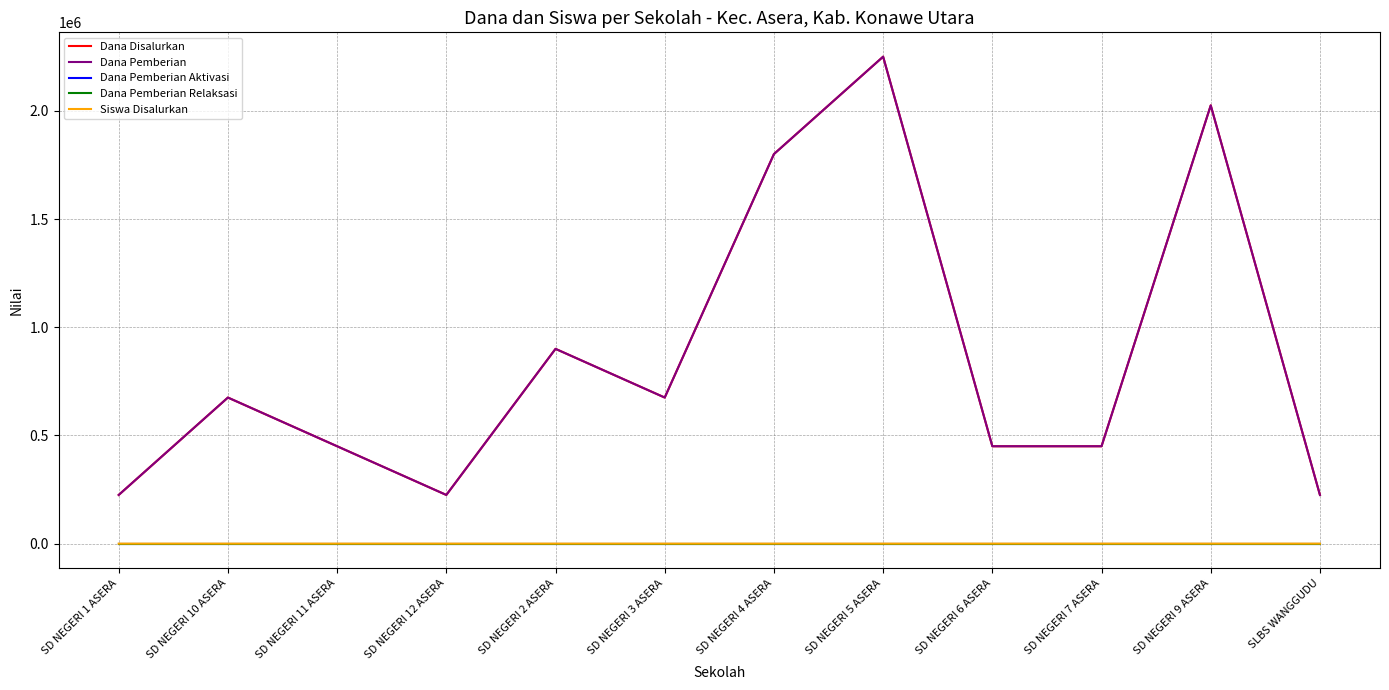

Reading left to right, list all the values displayed in this chart.

Dana Disalurkan: SD NEGERI 1 ASERA=225000	SD NEGERI 10 ASERA=675000	SD NEGERI 11 ASERA=450000	SD NEGERI 12 ASERA=225000	SD NEGERI 2 ASERA=900000	SD NEGERI 3 ASERA=675000	SD NEGERI 4 ASERA=1800000	SD NEGERI 5 ASERA=2250000	SD NEGERI 6 ASERA=450000	SD NEGERI 7 ASERA=450000	SD NEGERI 9 ASERA=2025000	SLBS WANGGUDU=225000
Dana Pemberian: SD NEGERI 1 ASERA=225000	SD NEGERI 10 ASERA=675000	SD NEGERI 11 ASERA=450000	SD NEGERI 12 ASERA=225000	SD NEGERI 2 ASERA=900000	SD NEGERI 3 ASERA=675000	SD NEGERI 4 ASERA=1800000	SD NEGERI 5 ASERA=2250000	SD NEGERI 6 ASERA=450000	SD NEGERI 7 ASERA=450000	SD NEGERI 9 ASERA=2025000	SLBS WANGGUDU=225000
Dana Pemberian Aktivasi: SD NEGERI 1 ASERA=0	SD NEGERI 10 ASERA=0	SD NEGERI 11 ASERA=0	SD NEGERI 12 ASERA=0	SD NEGERI 2 ASERA=0	SD NEGERI 3 ASERA=0	SD NEGERI 4 ASERA=0	SD NEGERI 5 ASERA=0	SD NEGERI 6 ASERA=0	SD NEGERI 7 ASERA=0	SD NEGERI 9 ASERA=0	SLBS WANGGUDU=0
Dana Pemberian Relaksasi: SD NEGERI 1 ASERA=0	SD NEGERI 10 ASERA=0	SD NEGERI 11 ASERA=0	SD NEGERI 12 ASERA=0	SD NEGERI 2 ASERA=0	SD NEGERI 3 ASERA=0	SD NEGERI 4 ASERA=0	SD NEGERI 5 ASERA=0	SD NEGERI 6 ASERA=0	SD NEGERI 7 ASERA=0	SD NEGERI 9 ASERA=0	SLBS WANGGUDU=0
Siswa Disalurkan: SD NEGERI 1 ASERA=1	SD NEGERI 10 ASERA=3	SD NEGERI 11 ASERA=2	SD NEGERI 12 ASERA=1	SD NEGERI 2 ASERA=4	SD NEGERI 3 ASERA=3	SD NEGERI 4 ASERA=8	SD NEGERI 5 ASERA=10	SD NEGERI 6 ASERA=2	SD NEGERI 7 ASERA=2	SD NEGERI 9 ASERA=9	SLBS WANGGUDU=1